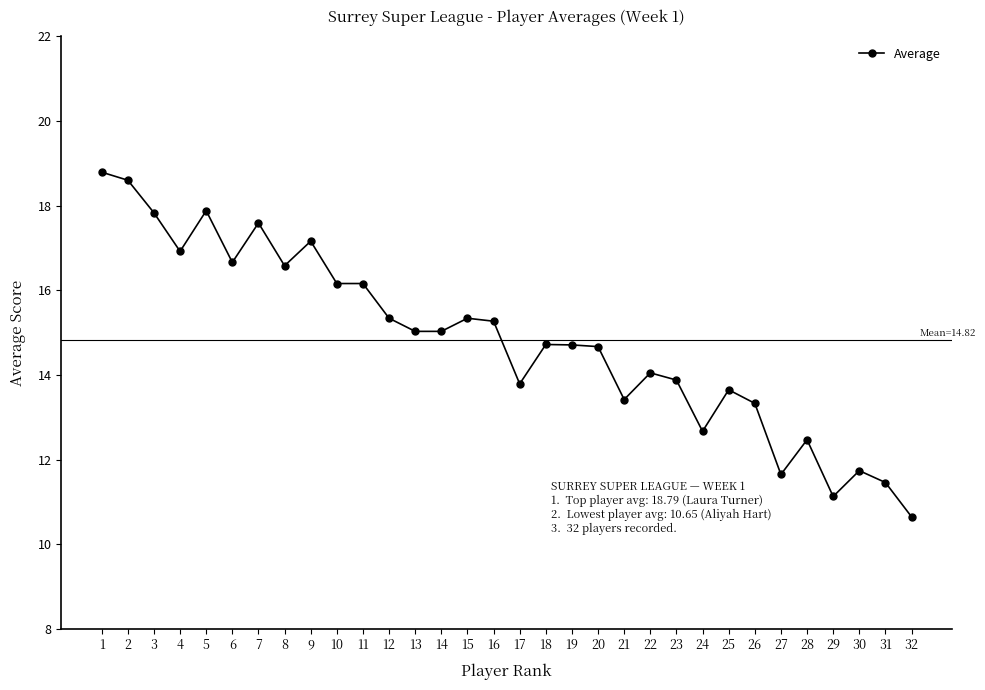

Does the chart display data point markers on the line(s)?

Yes